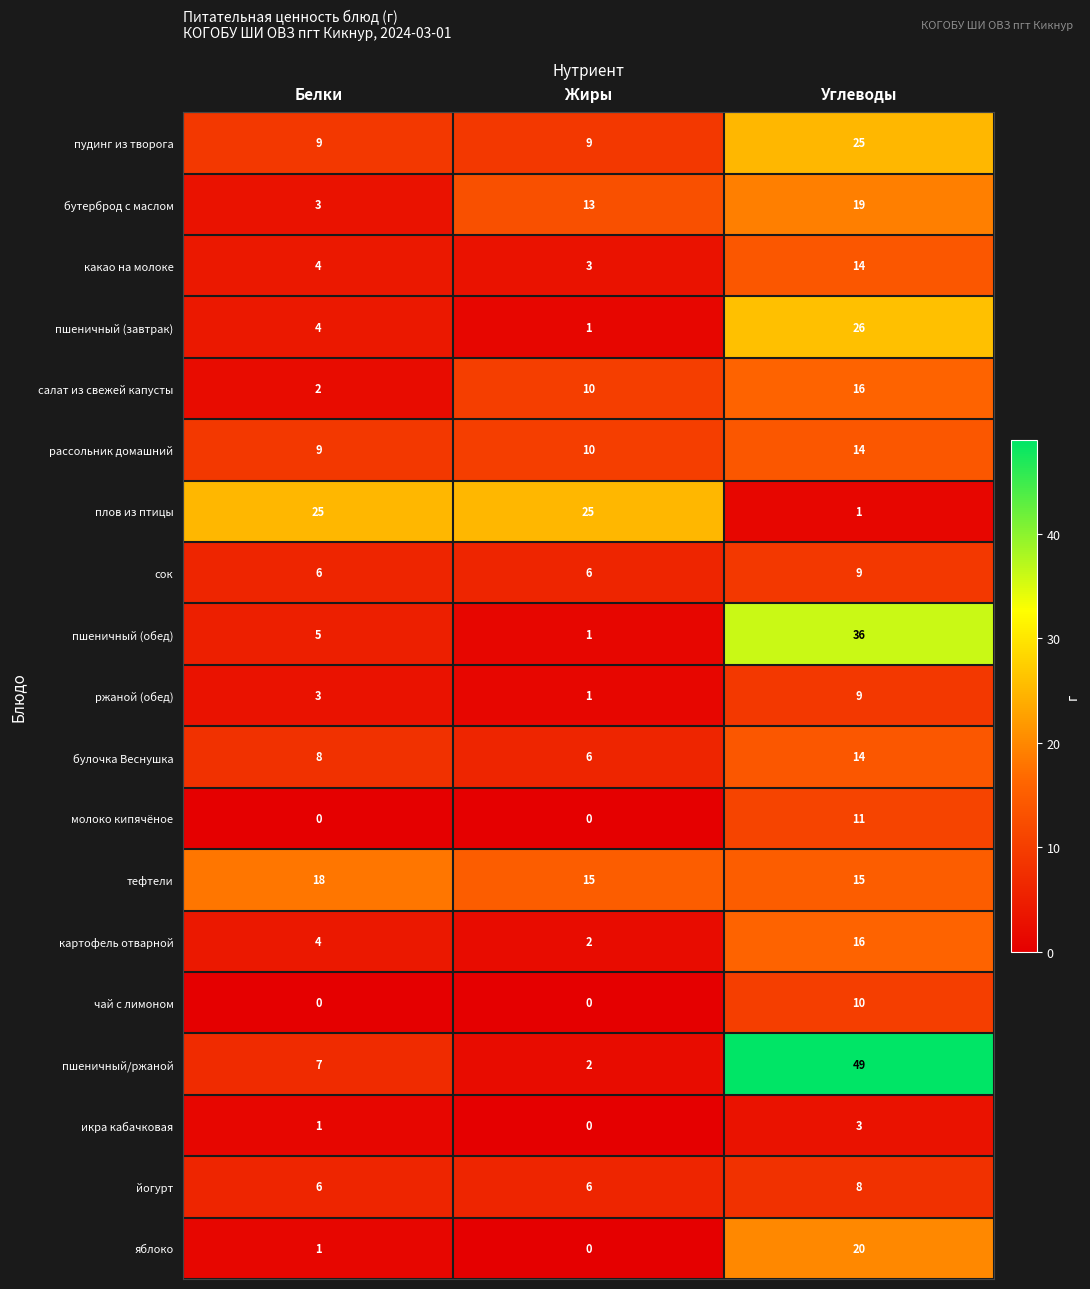

Is it true that чай с лимоном equals -5 at Жиры?

False